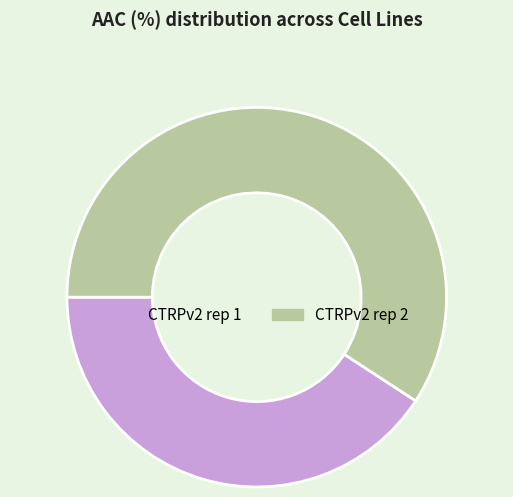

Rank the categories by value from highest to lowest.

CTRPv2 rep 2, CTRPv2 rep 1